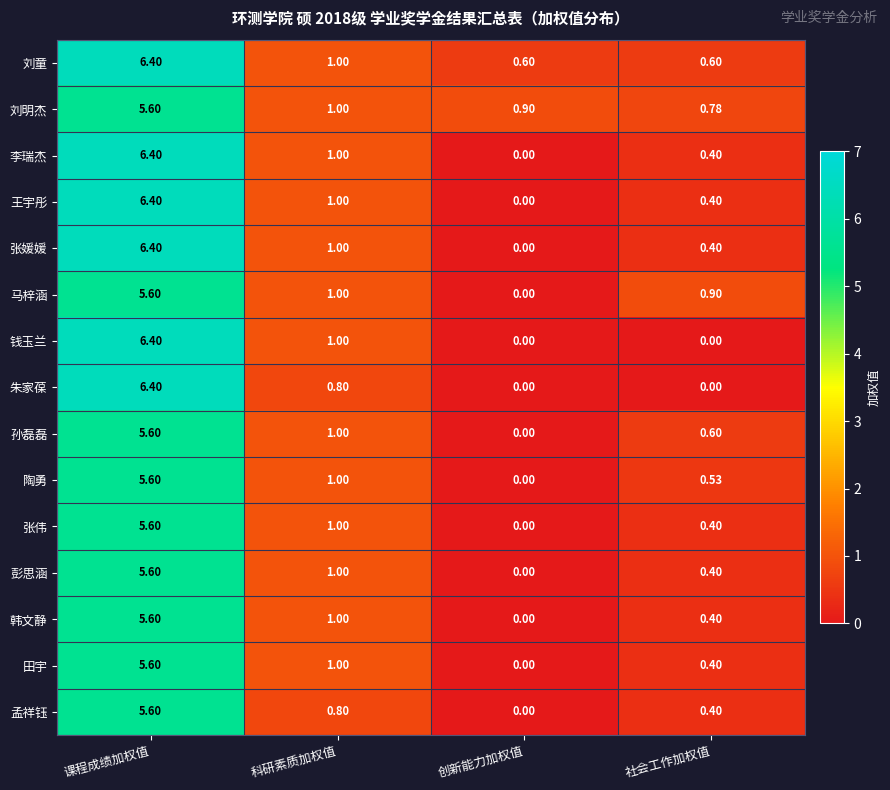

How many categories are shown in the chart?

4